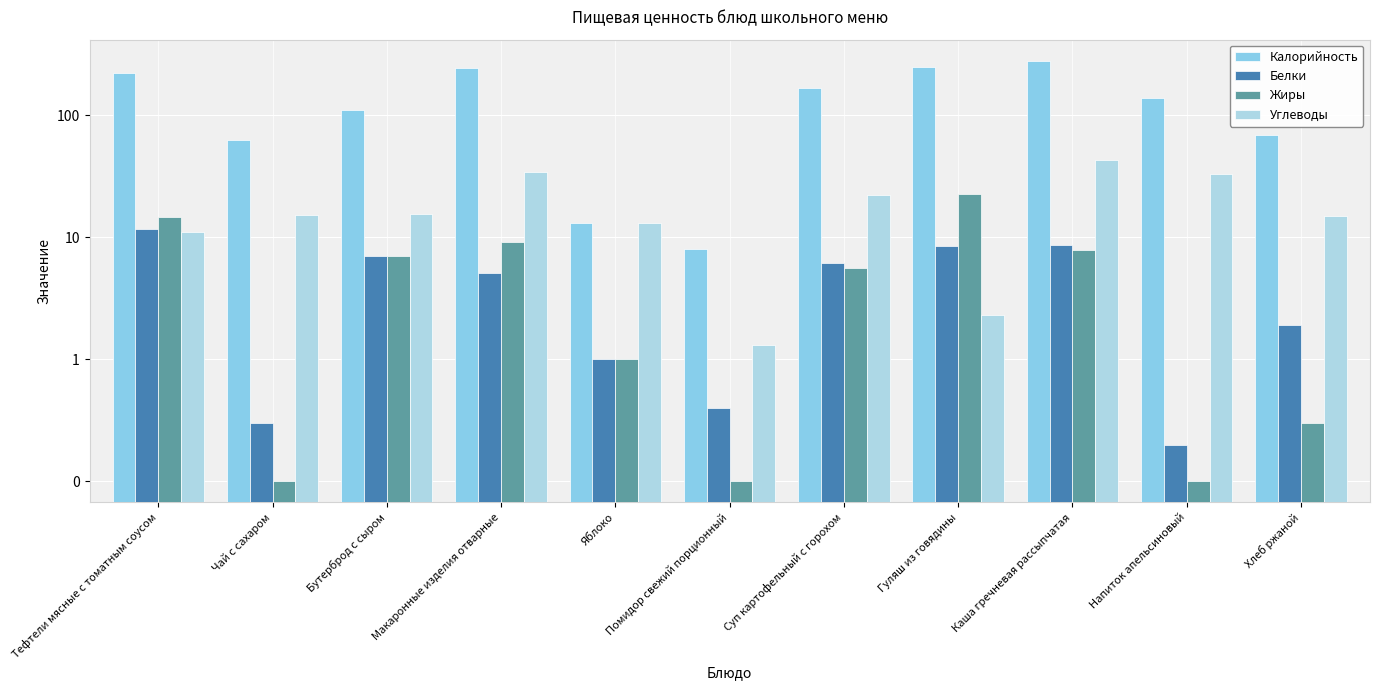

Which series has the largest total across all categories?

Калорийность